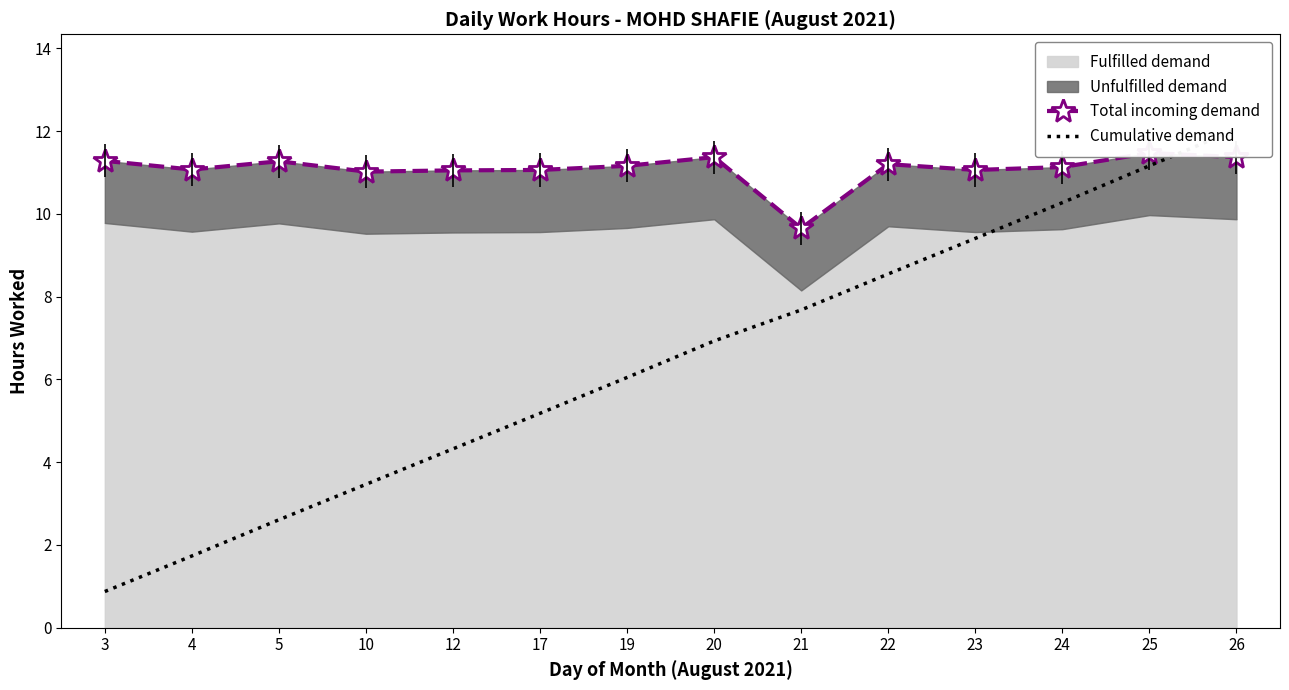

Is the value of Cumulative demand at 10 greater than the value of Total incoming demand at 21?

No